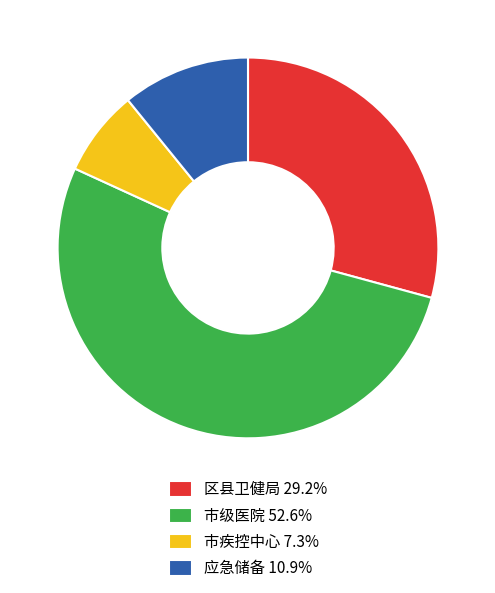

Is 应急储备 10.9% the majority of the pie?

No